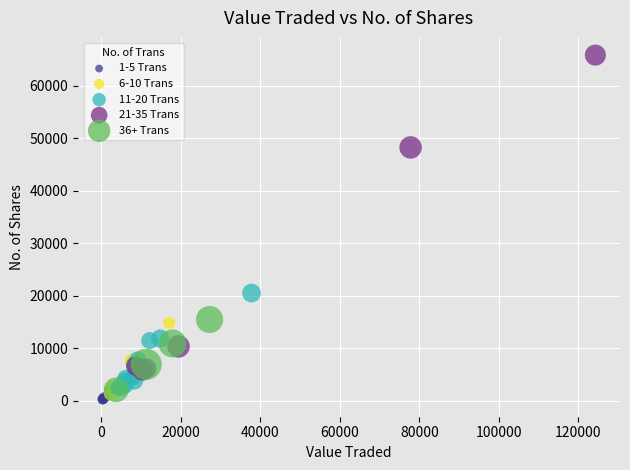

Which series contains the highest Y value?

21-35 Trans